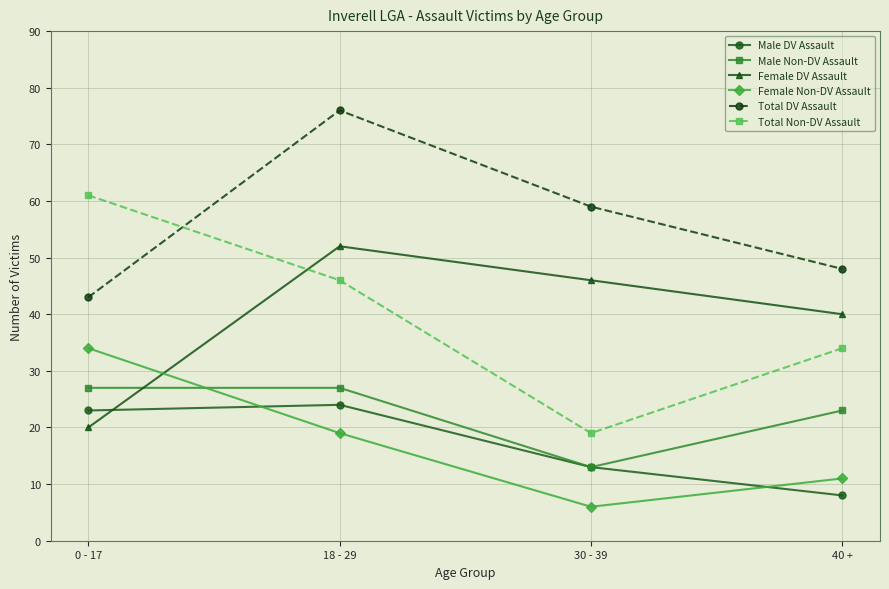

In Total Non-DV Assault, how many points are lower than both neighbors (excluding endpoints)?

1